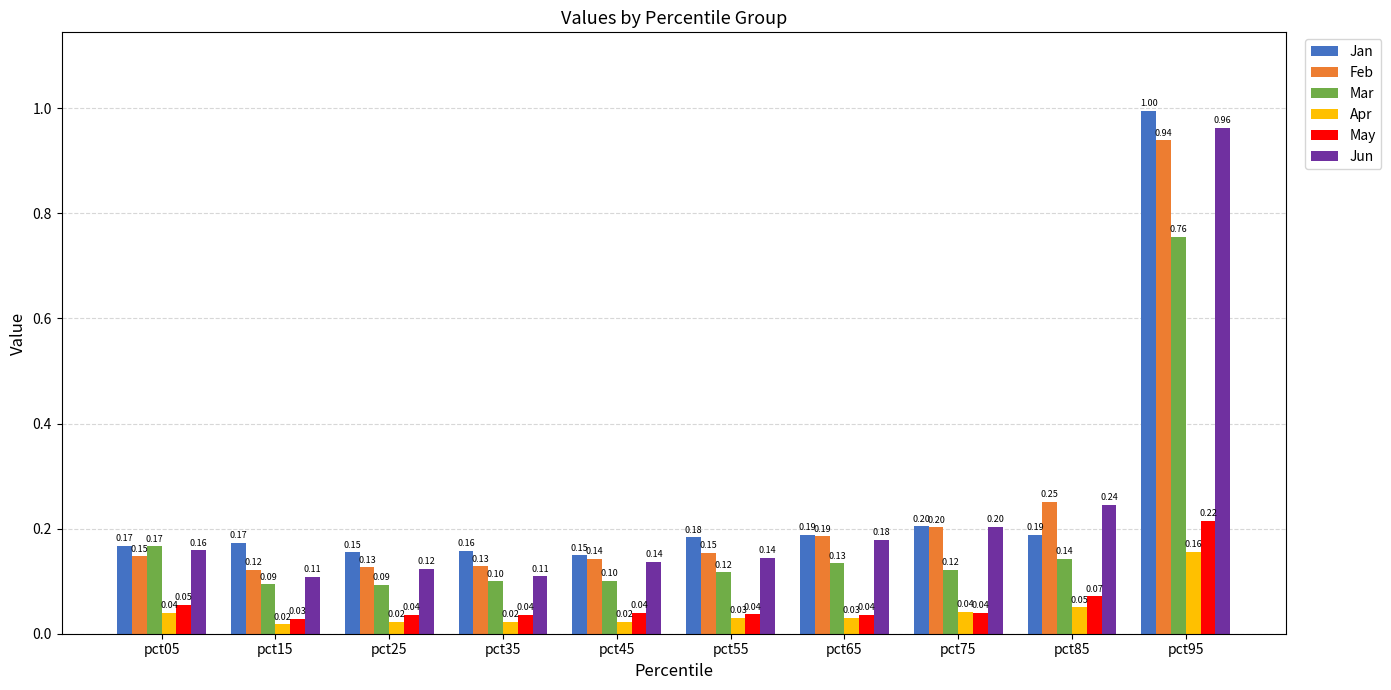

Which series has the largest total across all categories?

Jan